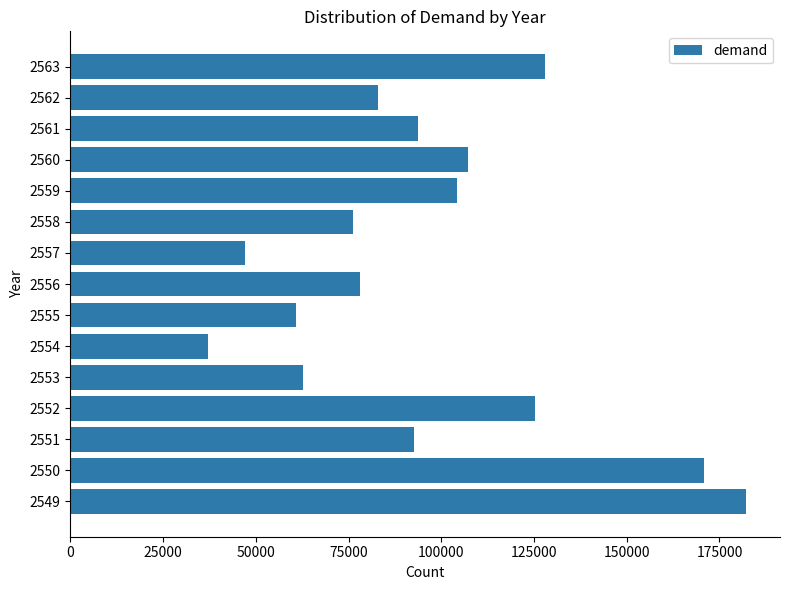

At which category does the chart reach its minimum across all series?

2554